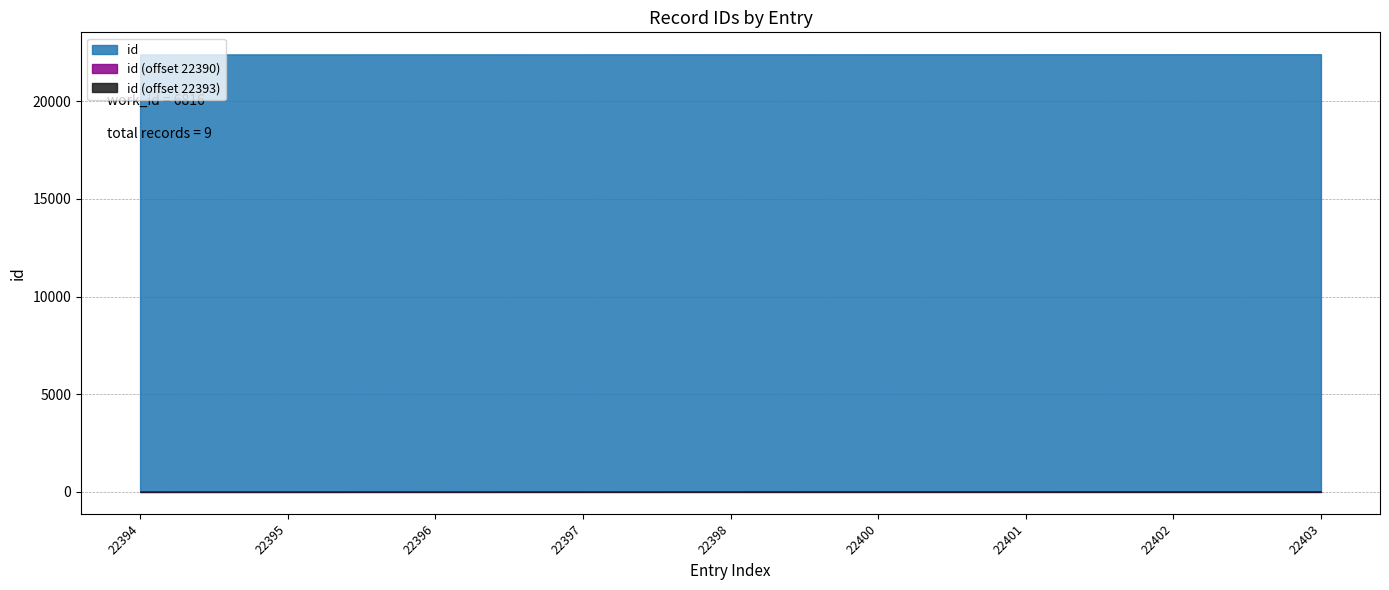

The chart shows a value of 15302 at 22395. True or false?

False